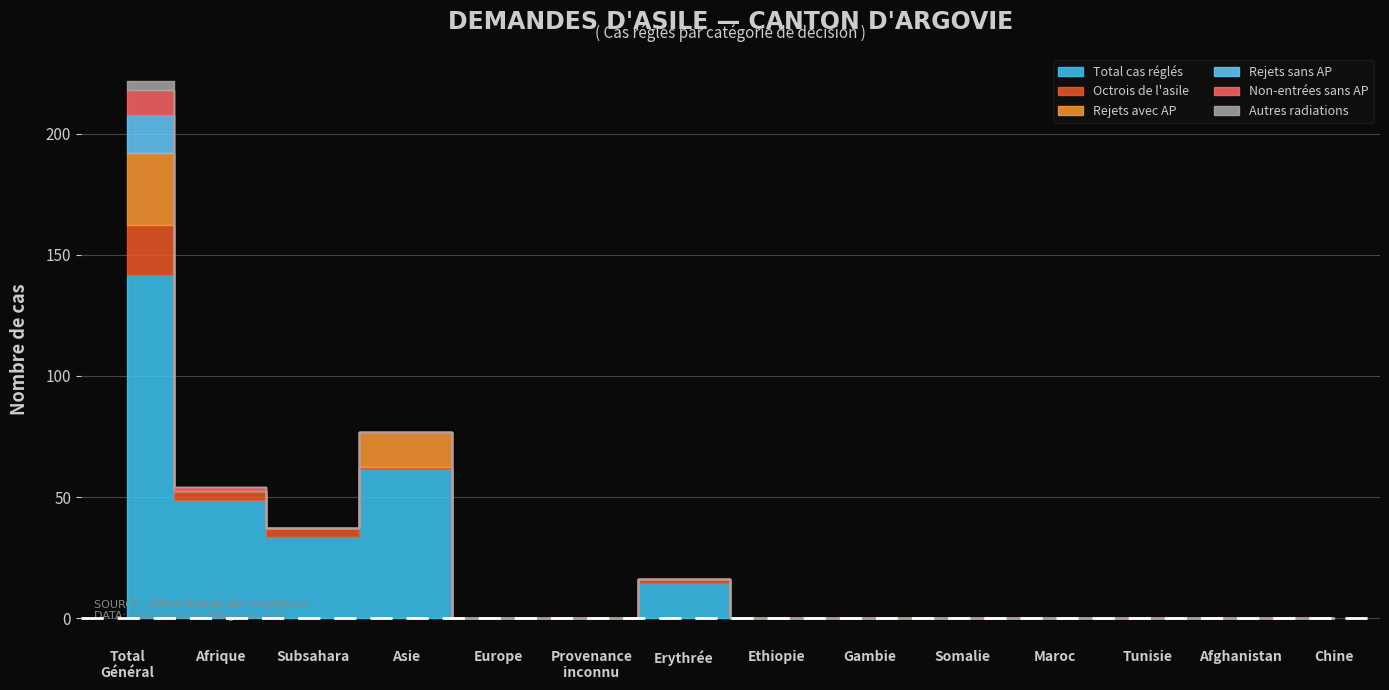

How many lines are shown in the chart?

6